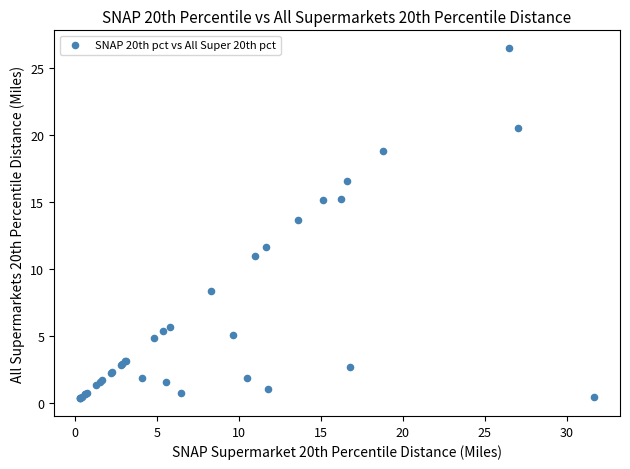

What Y value in the scatter plot is closest to 13?

13.6